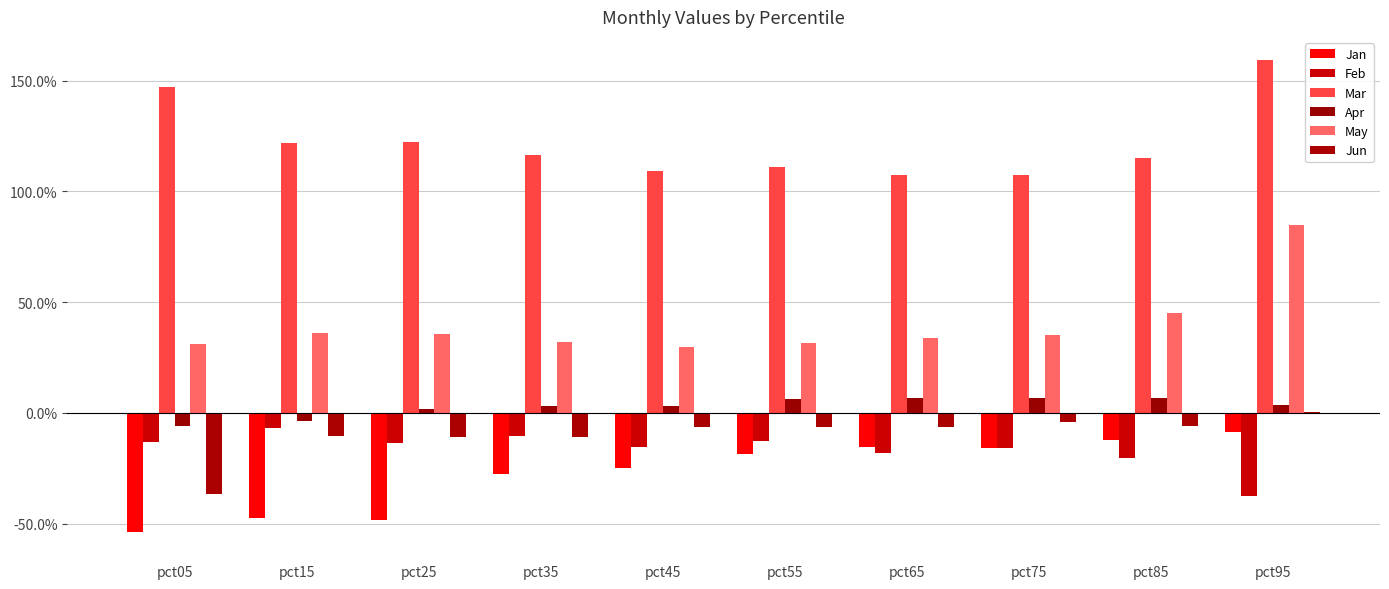

Are the bars horizontal?

No